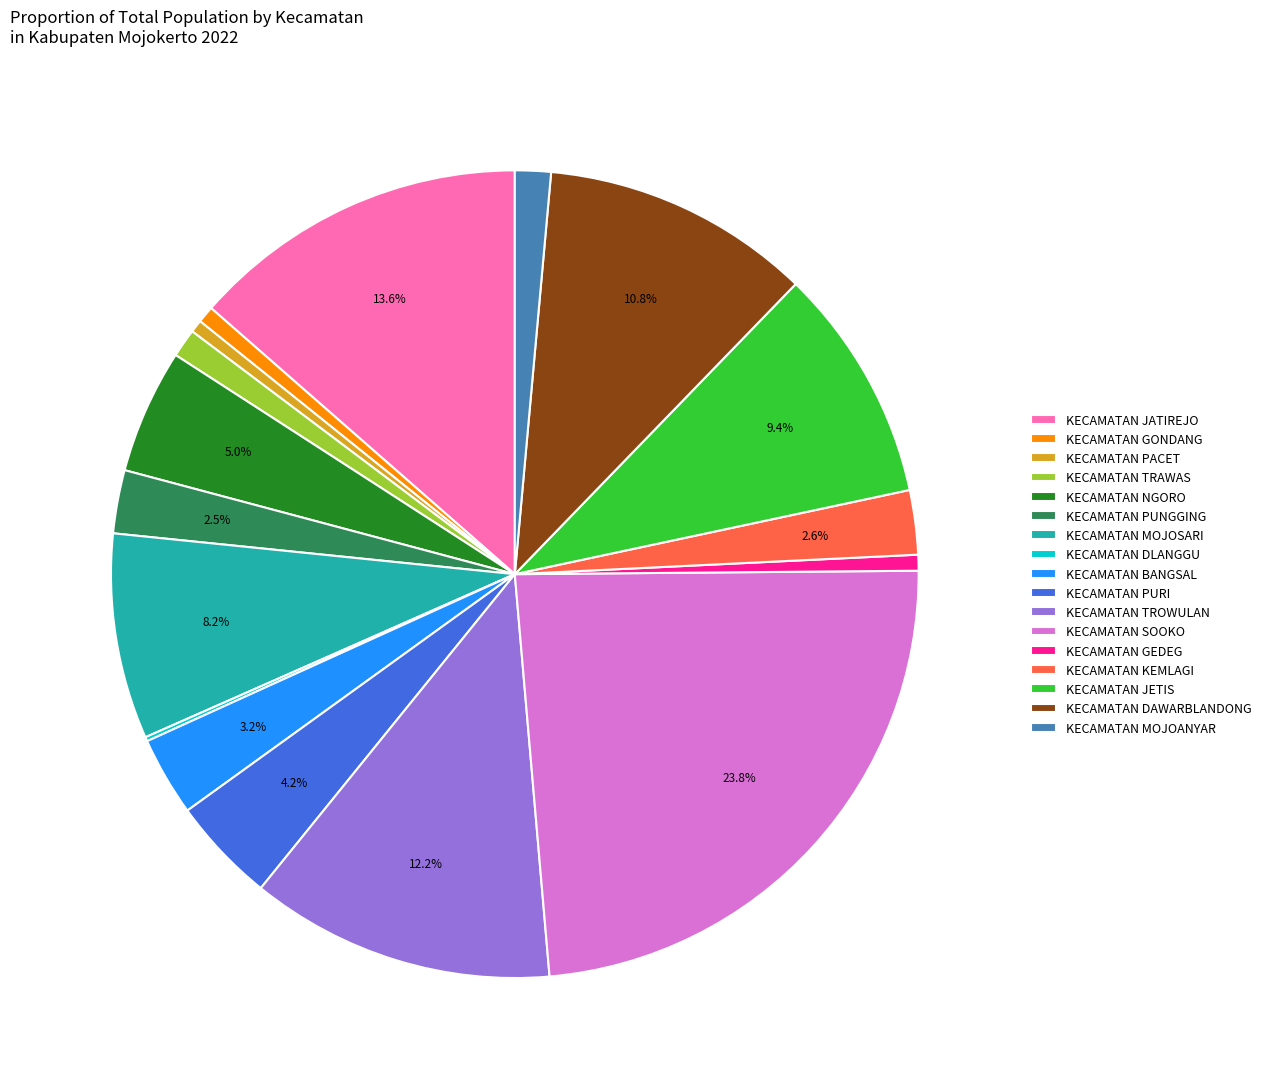

Combined, what portion of the pie is KECAMATAN TROWULAN and KECAMATAN MOJOSARI?

20.4%